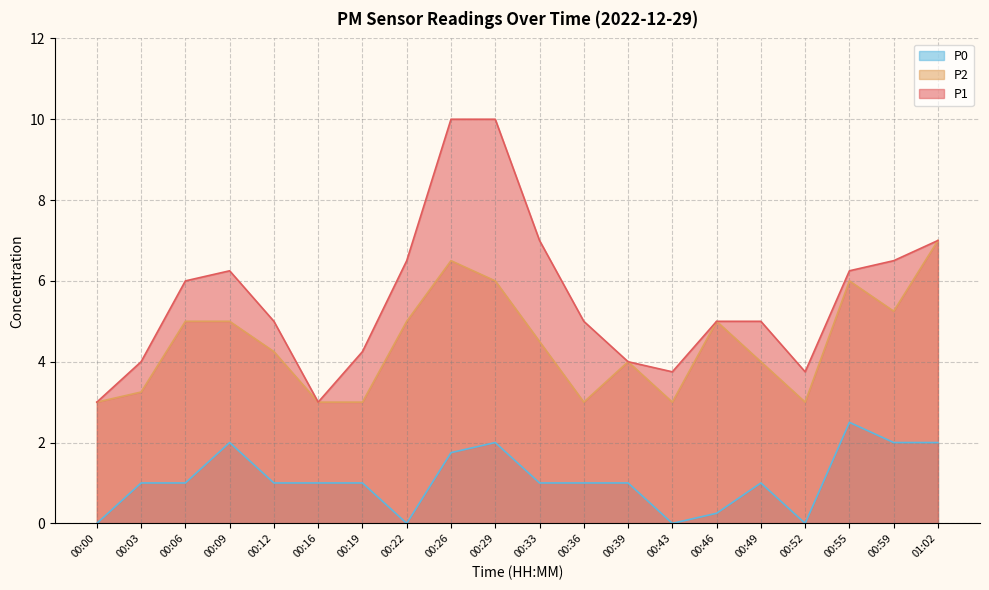

What is the difference between the second highest and minimum values in the P2 series?

3.5